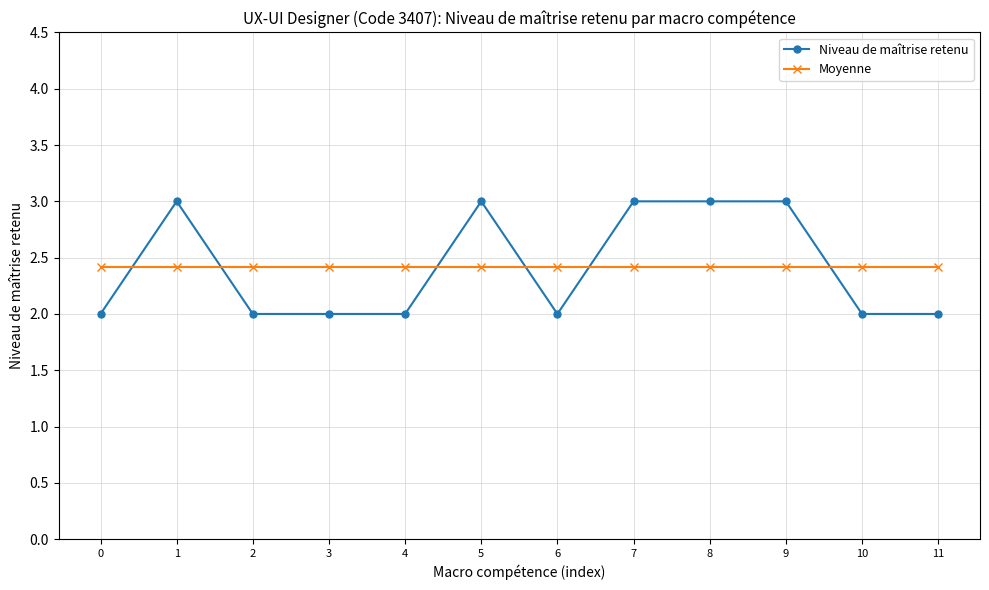

Rank the series by their maximum value, from lowest to highest.

Moyenne, Niveau de maîtrise retenu